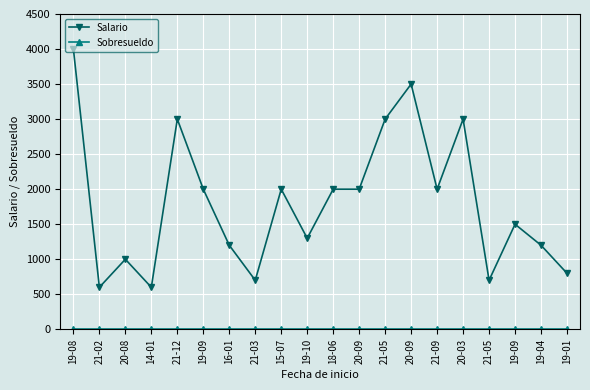

Is the value of Salario at 21-03 greater than the value of Sobresueldo at 20-09?

Yes